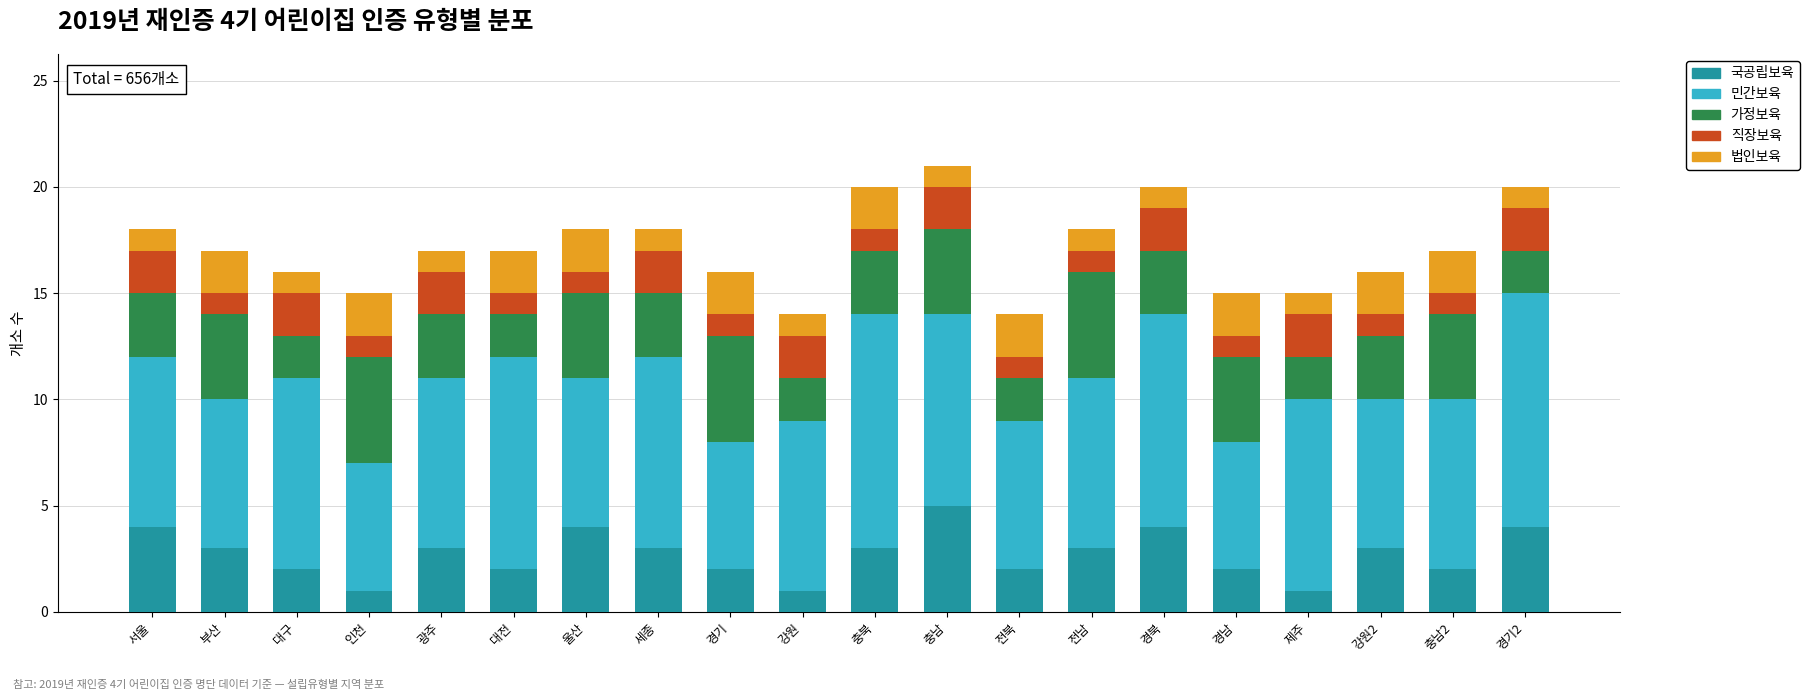

What is the total value across all series at 울산?

18